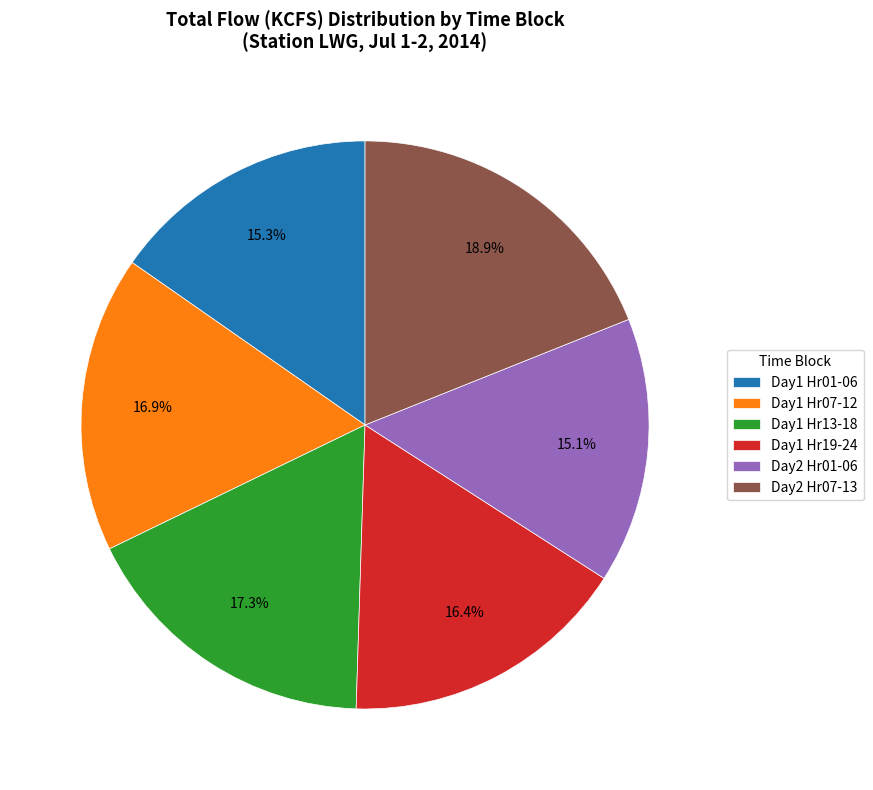

Does Day1 Hr07-12 represent more than half of the total?

No